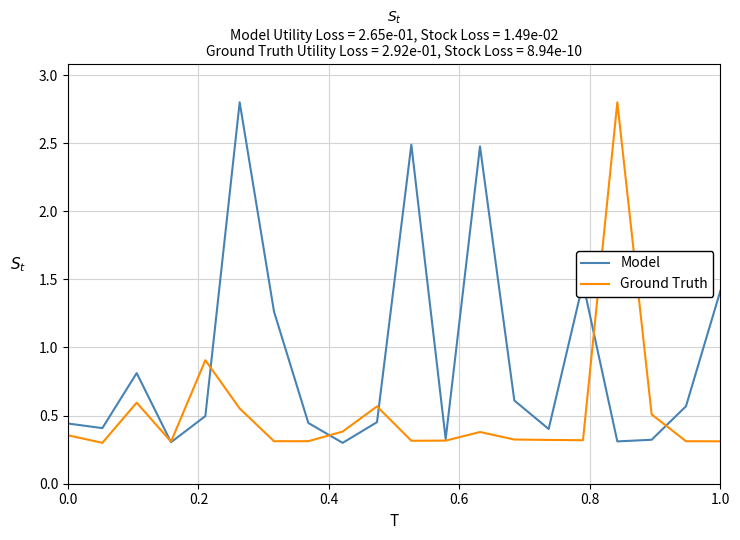

What is the lowest value of the Model series?

0.3